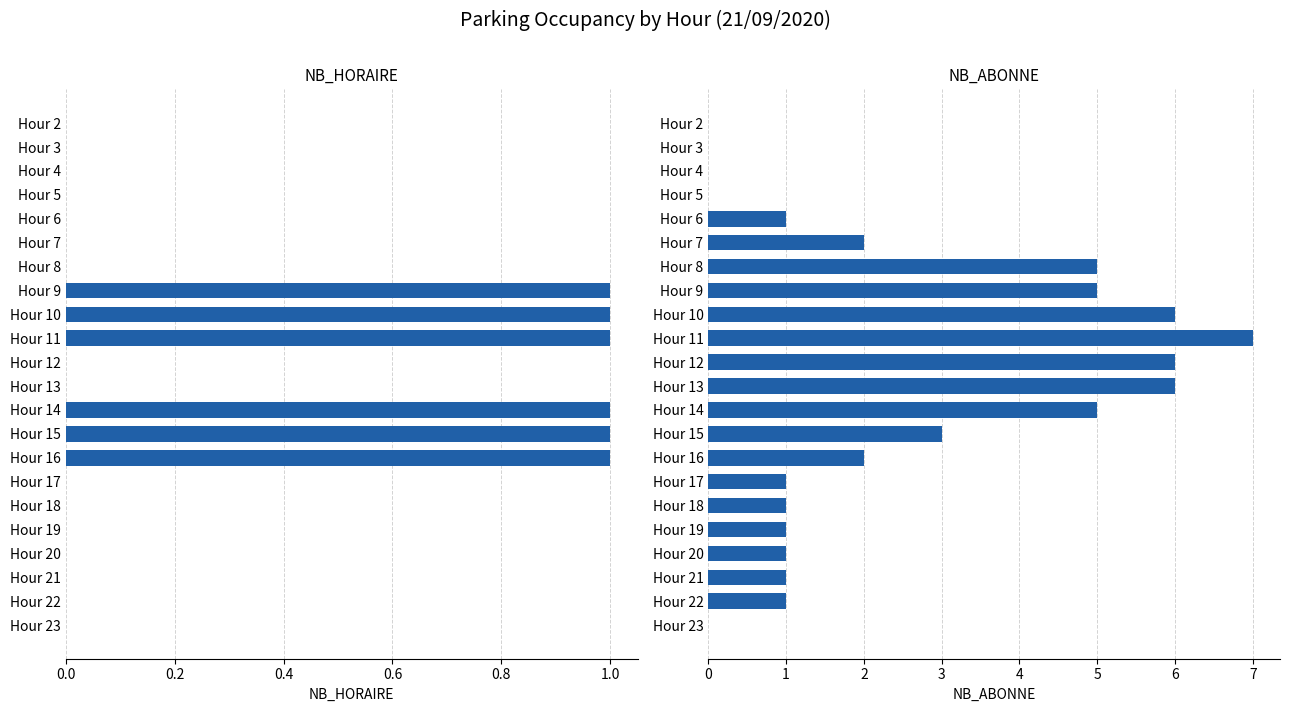

List the series in order of their overall mean, lowest first.

NB_HORAIRE, NB_ABONNE